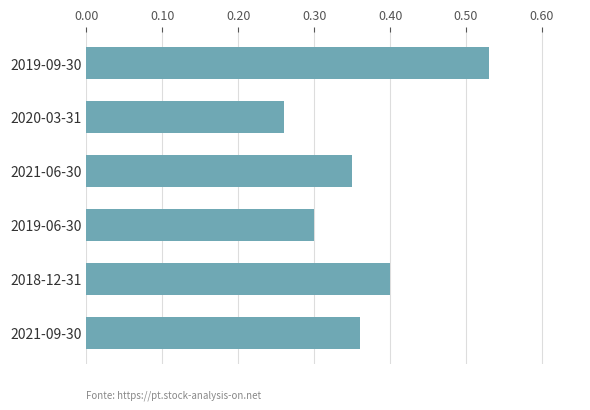

What is the sum of the values at 2020-03-31 and 2018-12-31?

0.7